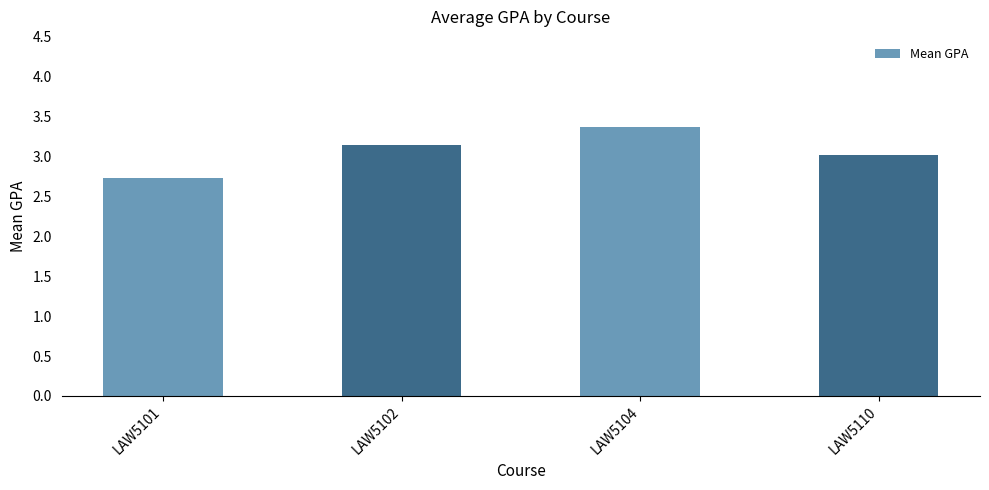

What is the ratio of the value at LAW5110 to the value at LAW5101?

1.1